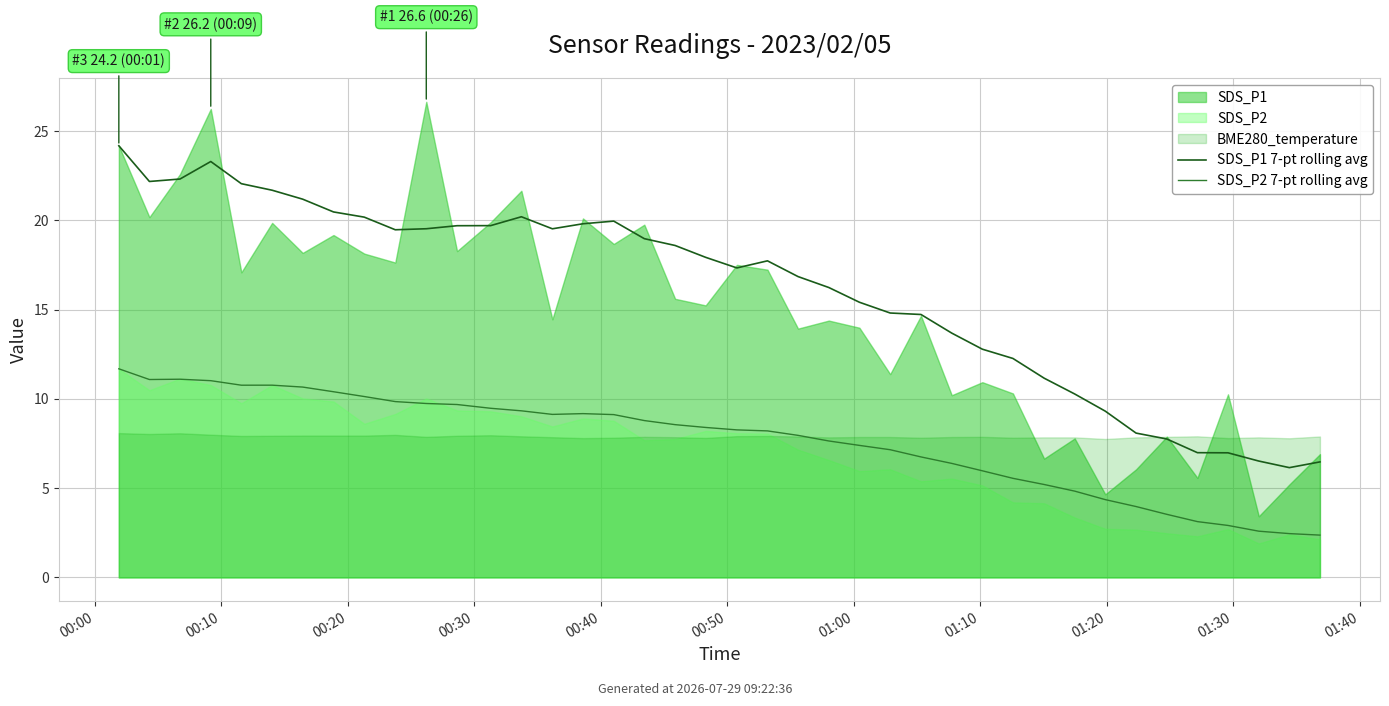

What is the difference between the maximum and minimum values in the SDS_P2 7-pt rolling avg series?

9.3